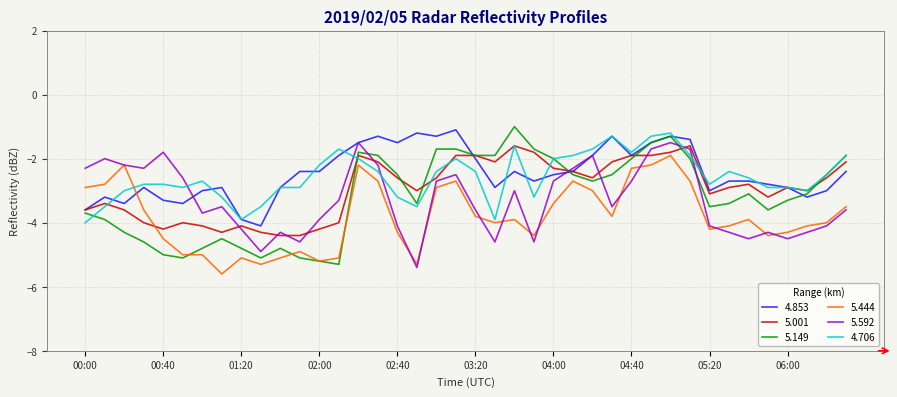

What is the maximum value for 5.592?

-1.5